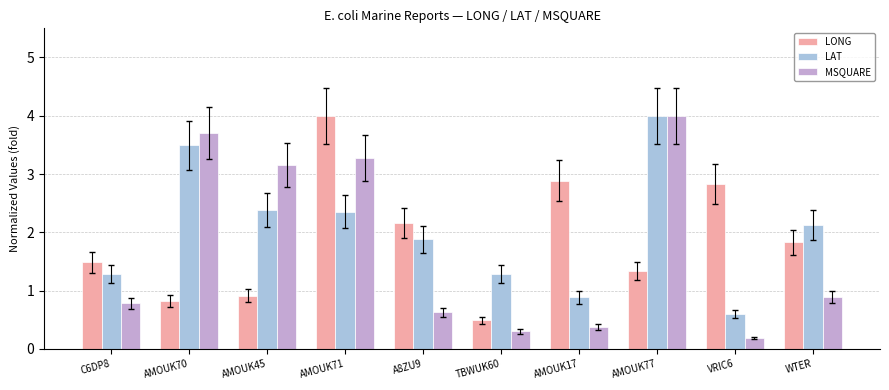

List the series in order of their overall mean, highest first.

LAT, LONG, MSQUARE